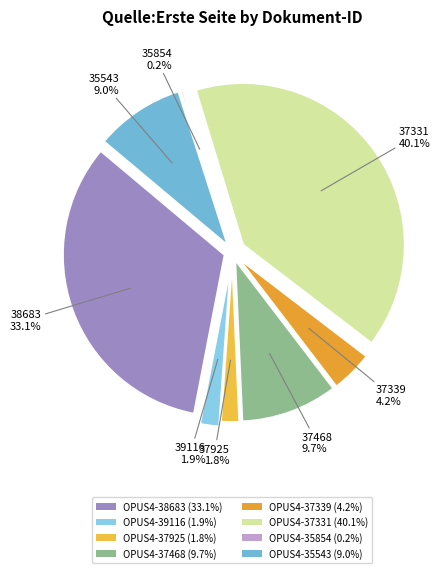

Is it true that OPUS4-37468 is 10% of the pie?

True